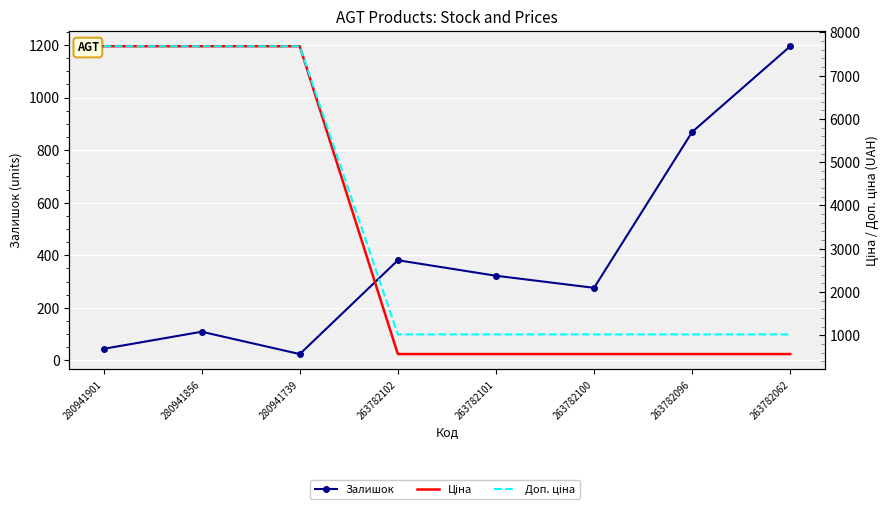

Is it true that Залишок equals 116.9 at 263782100?

False